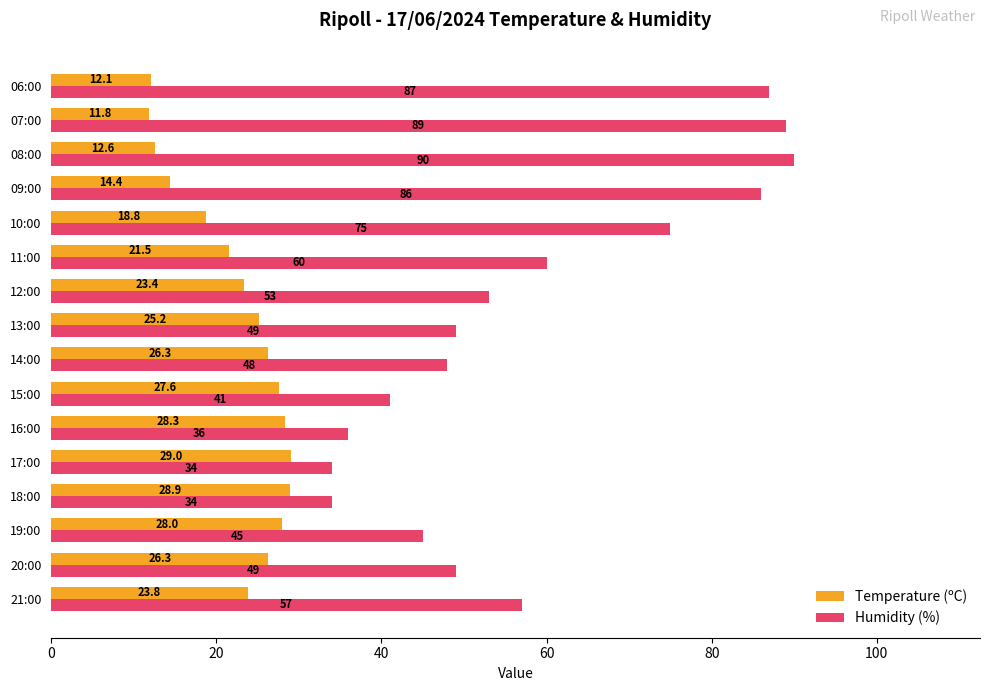

True or false: Humidity (%) has a value of 99.7 at 21:00.

False